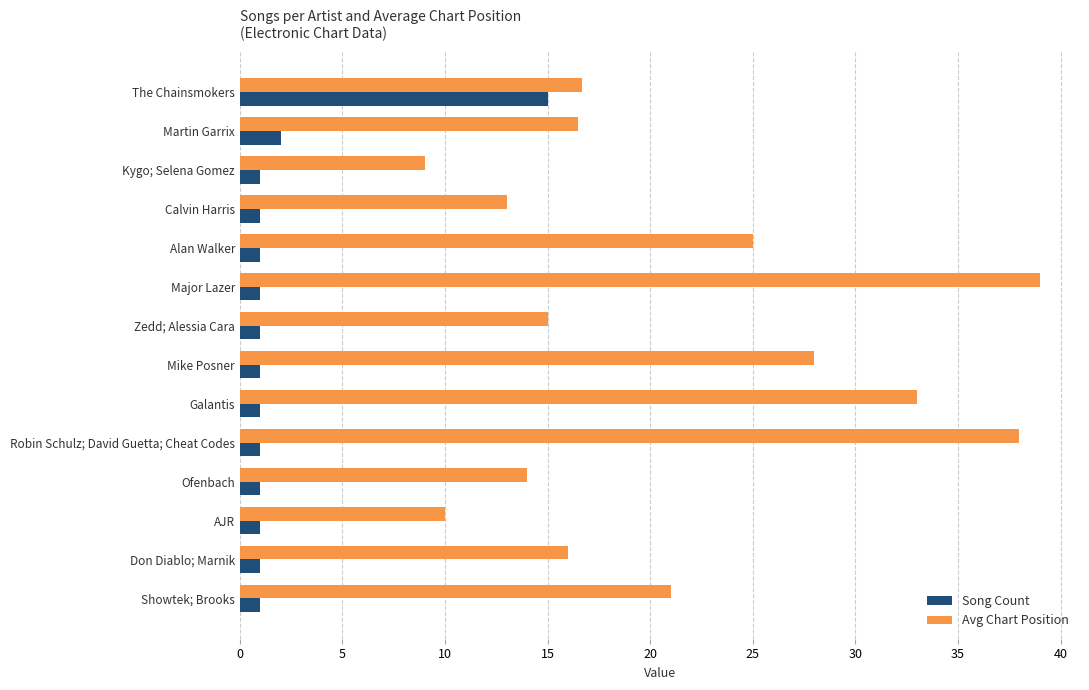

What is the sum of the Avg Chart Position values at Galantis and Don Diablo; Marnik?

49.0